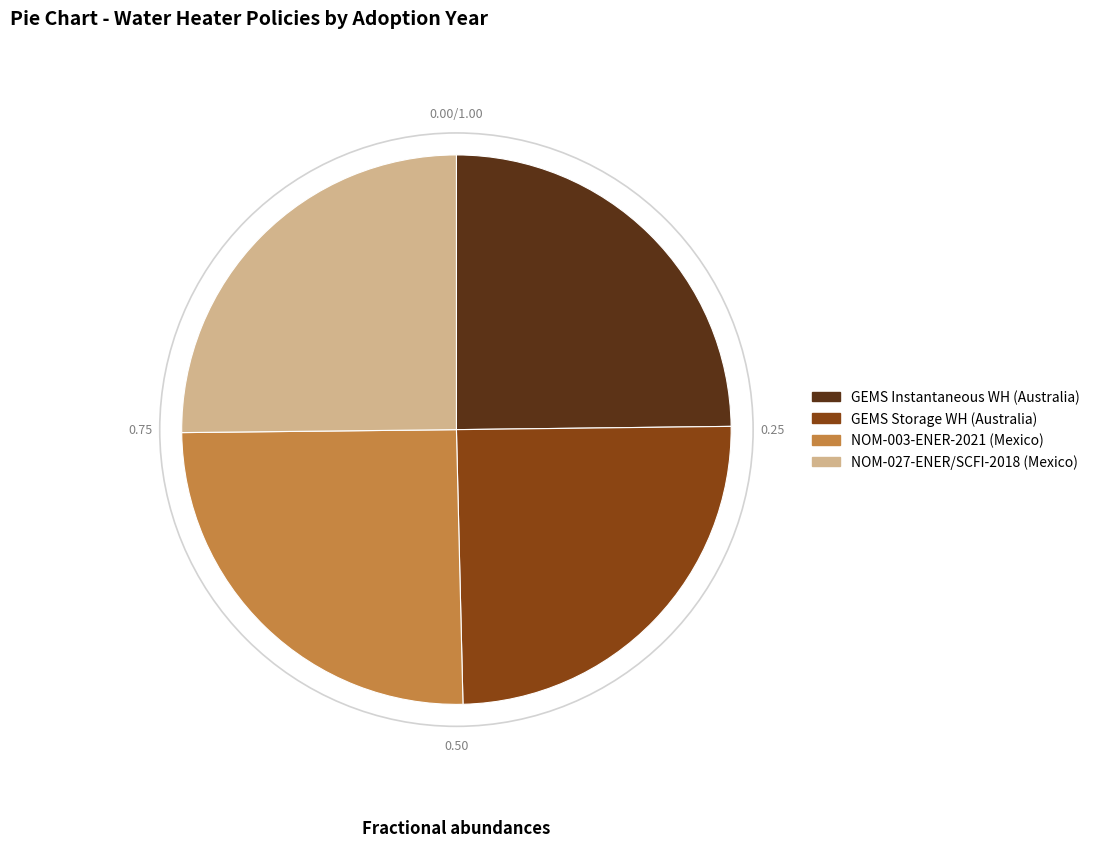

Is there any slice that represents more than half of the pie?

No